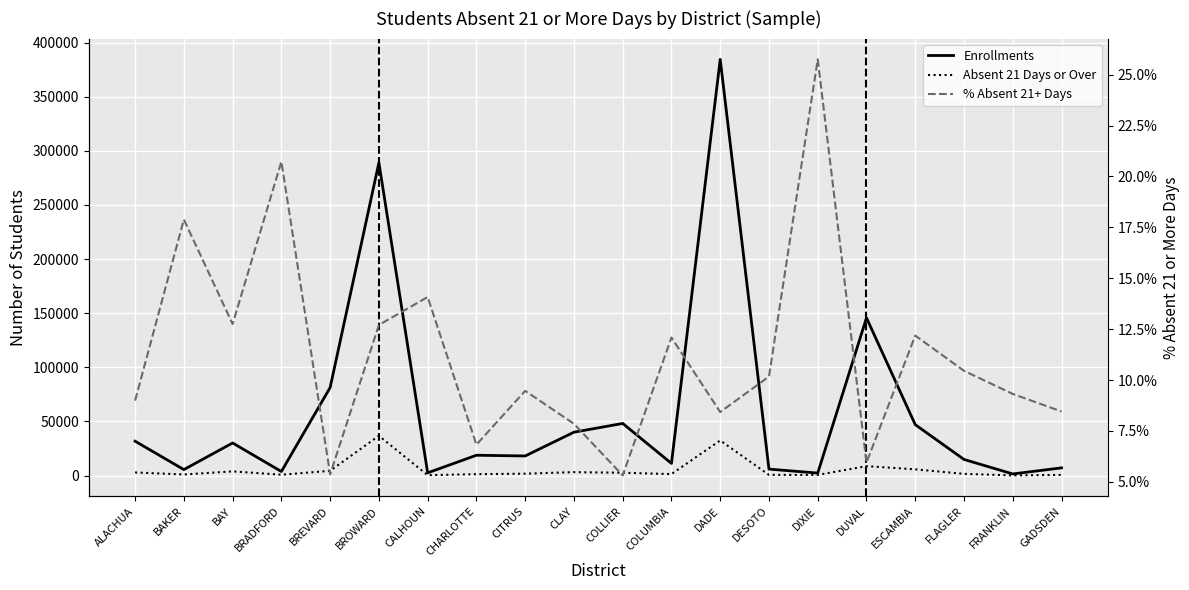

What is the value of the % Absent 21+ Days point at the 20th from the left?

8.5